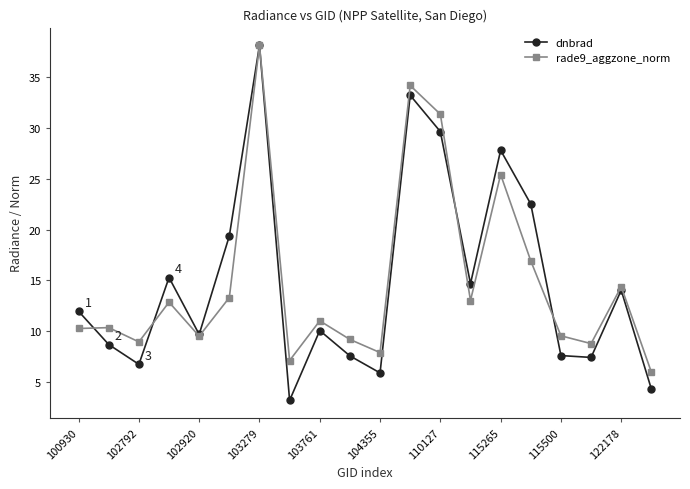

What is the maximum value shown in the chart?

38.2